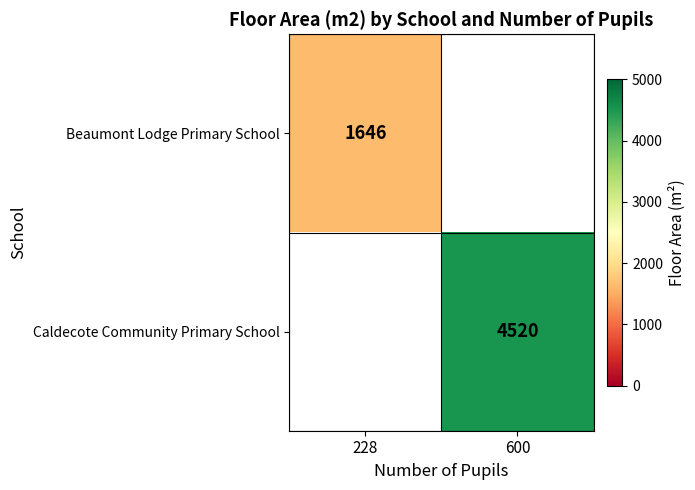

Which has a higher value, 228 or 600?

600